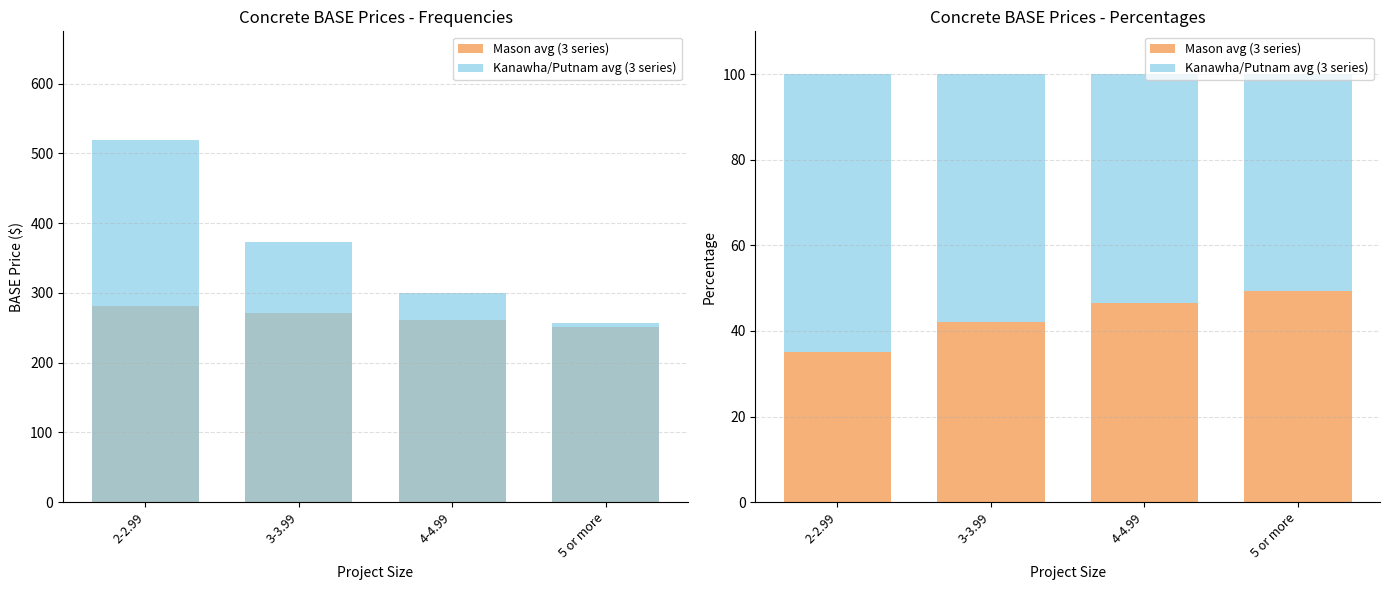

Which series has the largest total across all categories?

Kanawha/Putnam avg (3 series)